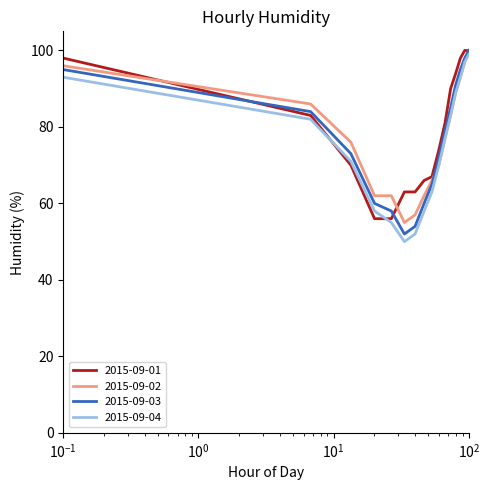

Which series has the largest total across all categories?

2015-09-01